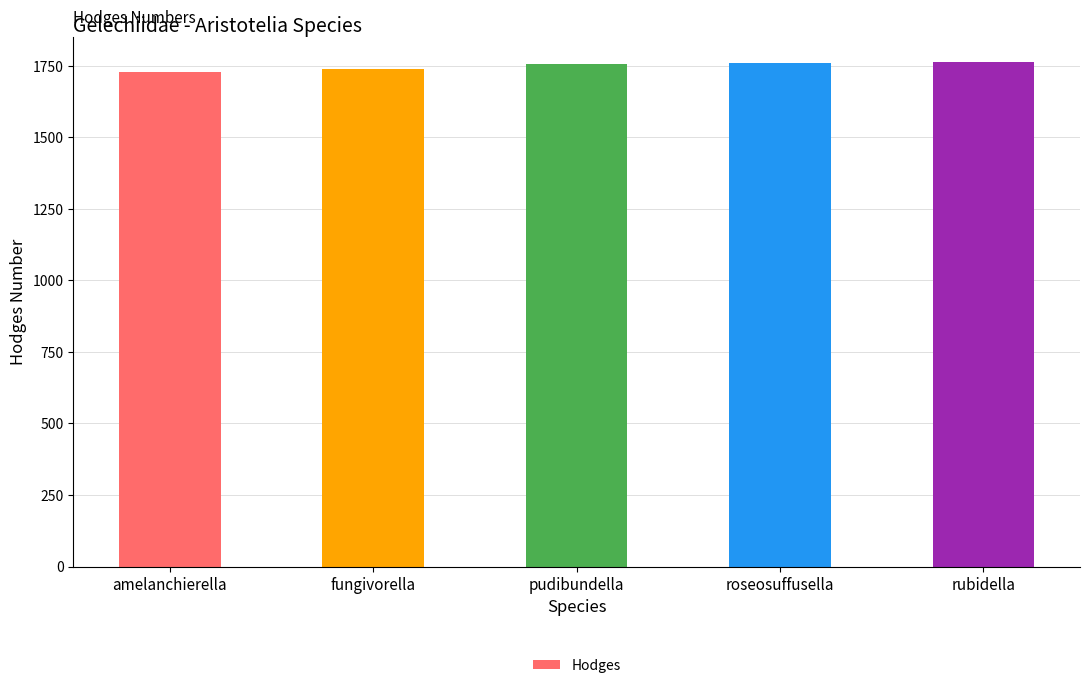

How many categories are shown in the chart?

5